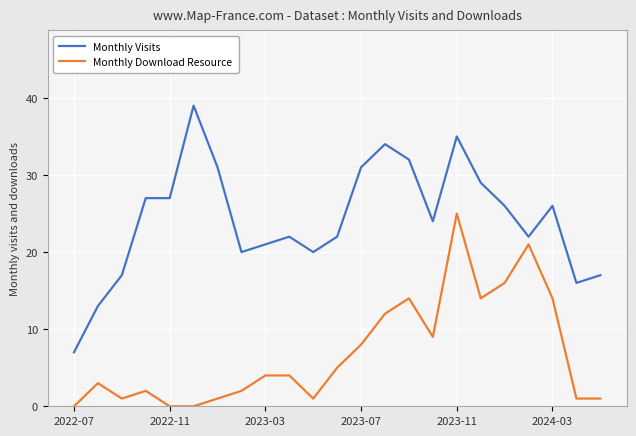

Reading right to left, list all the values displayed in this chart.

Monthly Visits: 17	16	26	22	26	29	35	24	32	34	31	22	20	22	21	20	31	39	27	27	17	13	7
Monthly Download Resource: 1	1	14	21	16	14	25	9	14	12	8	5	1	4	4	2	1	0	0	2	1	3	0